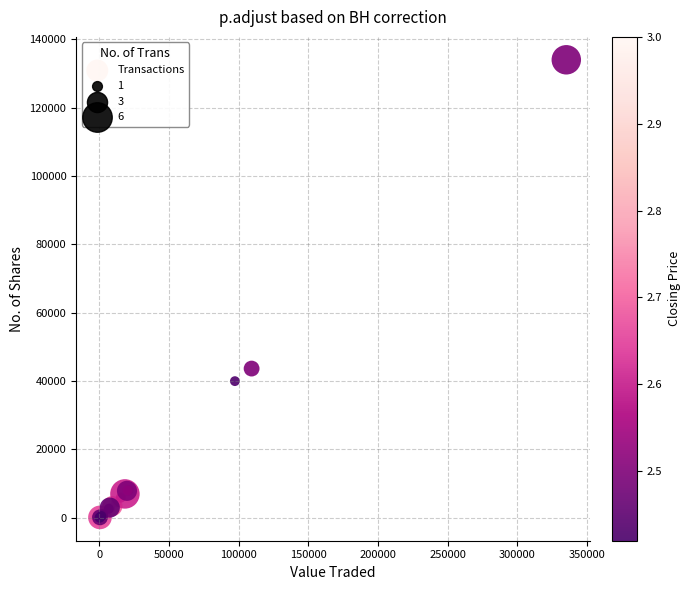

What Y value in the scatter plot is closest to 67015?

43677